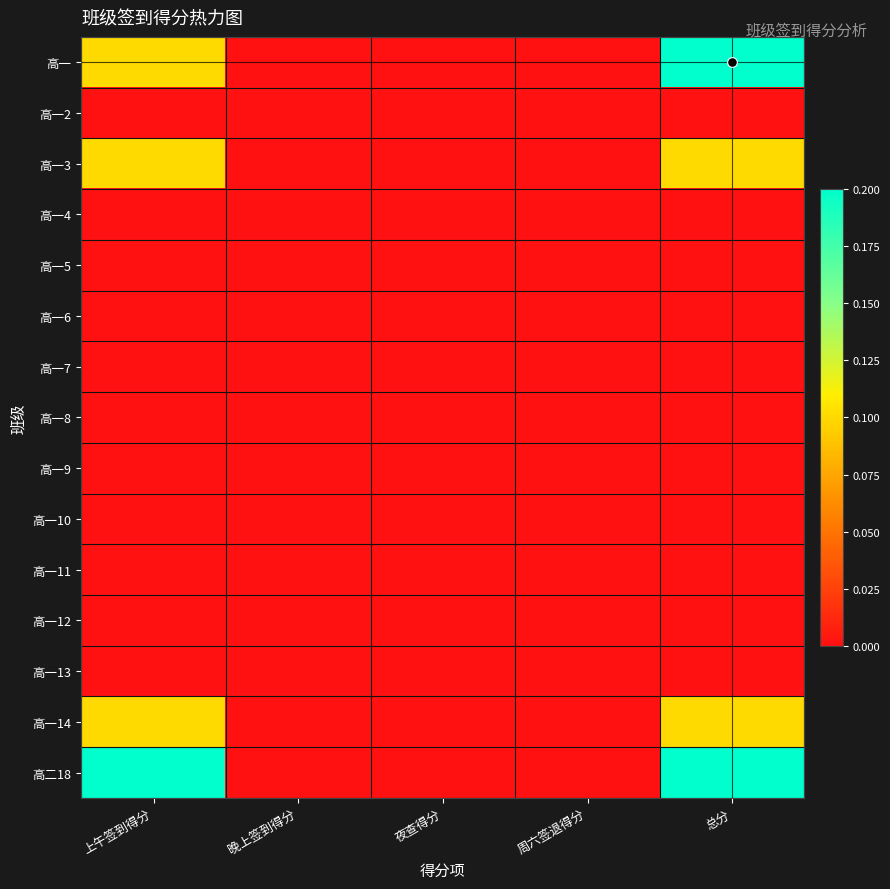

Which label corresponds to the smallest value in the chart?

晚上签到得分